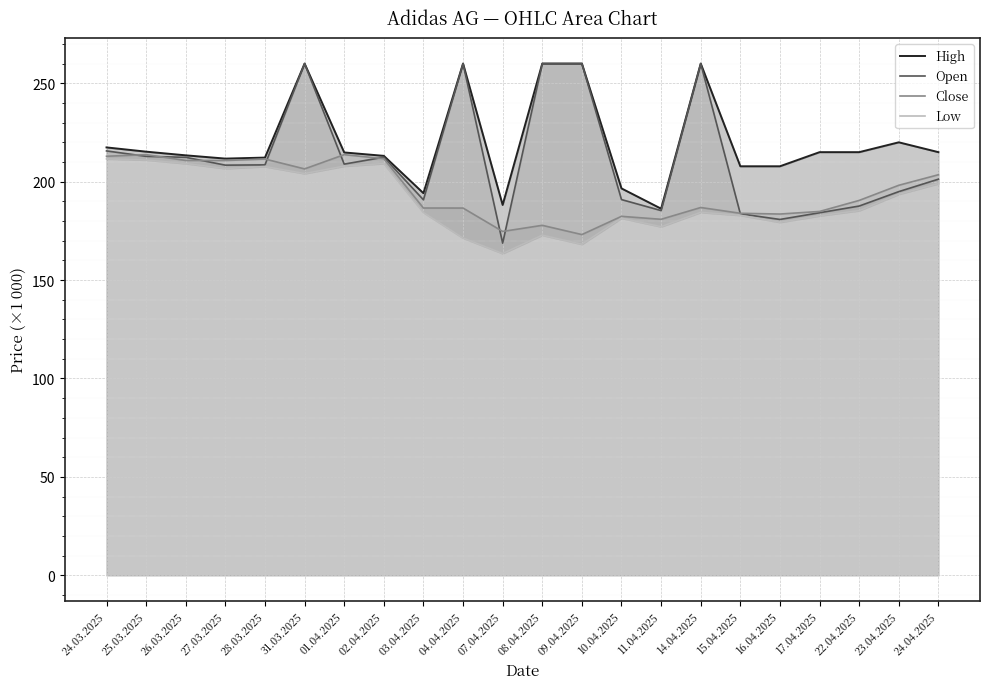

At which category does High reach its first local peak?

31.03.2025